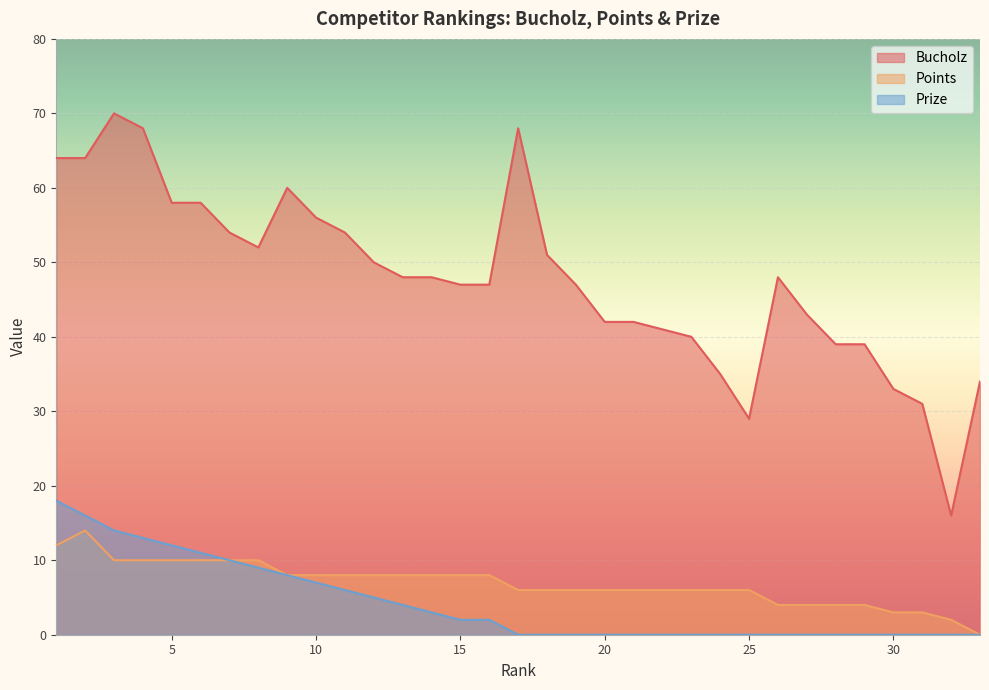

True or false: Points and Bucholz intersect in this chart.

False